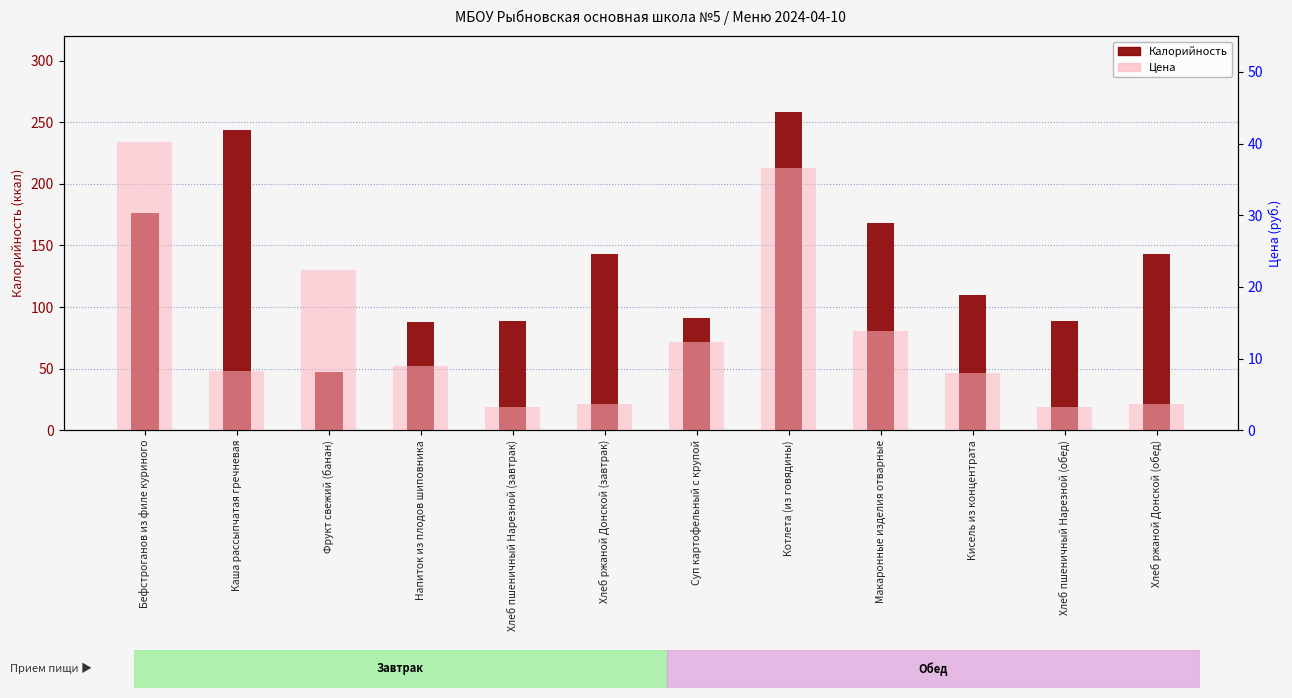

At how many categories does at least one series exceed 11?

12